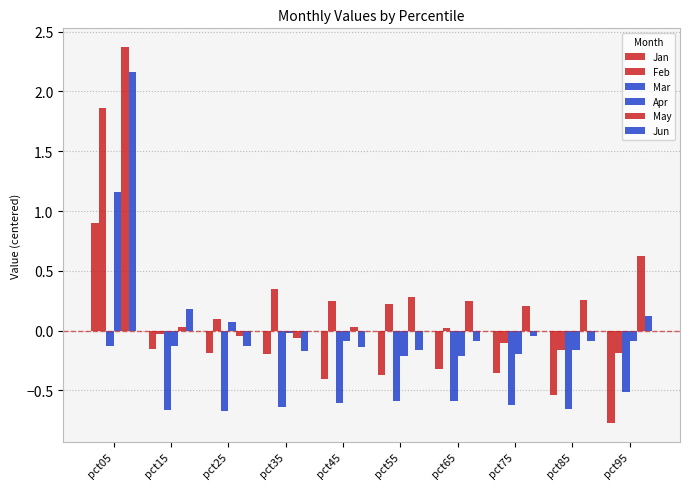

List the labels in order of Apr value, smallest first.

pct65, pct55, pct75, pct85, pct15, pct45, pct95, pct35, pct25, pct05